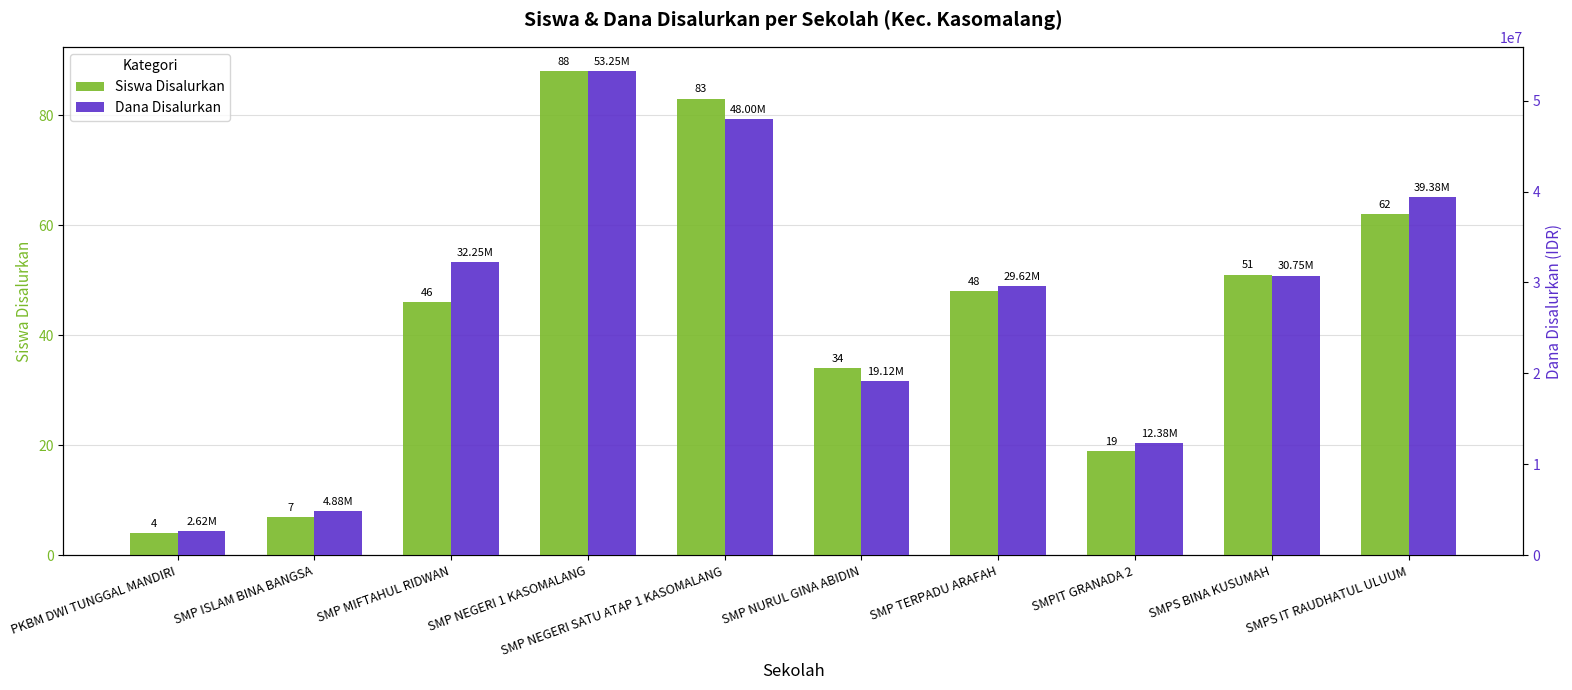

How many Dana Disalurkan values are between 12375000 and 39375000?

6